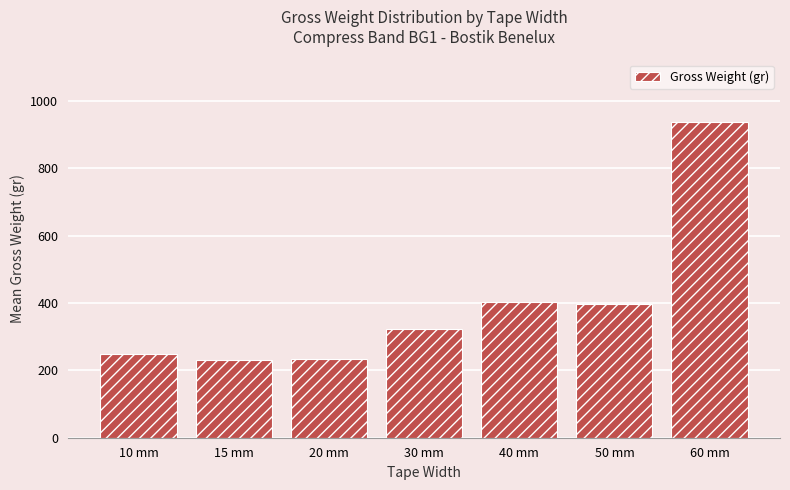

Which label corresponds to the largest value in the chart?

60 mm